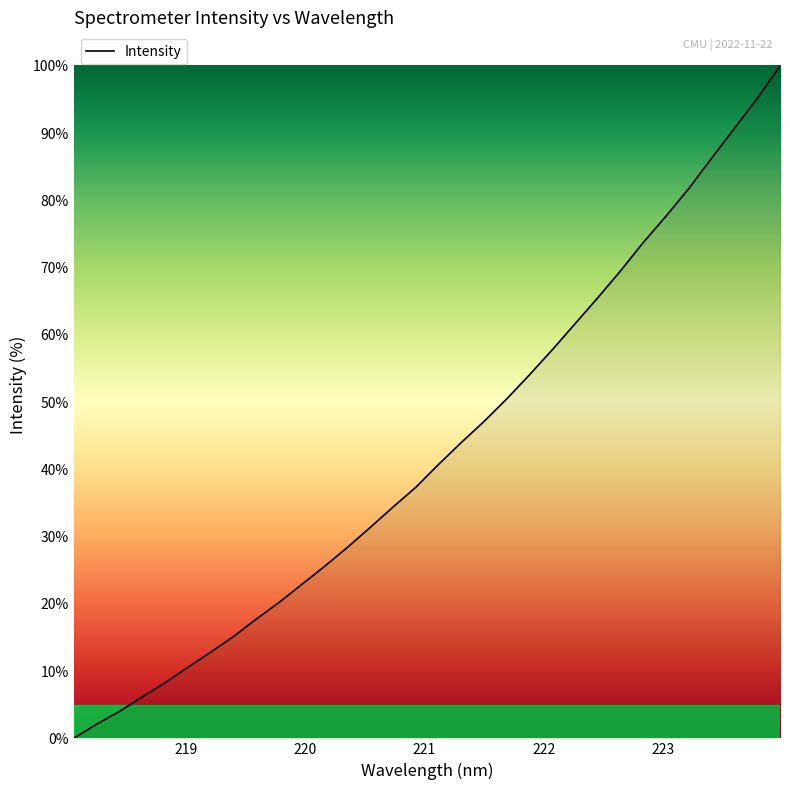

What is the maximum value shown in the chart?

100.0